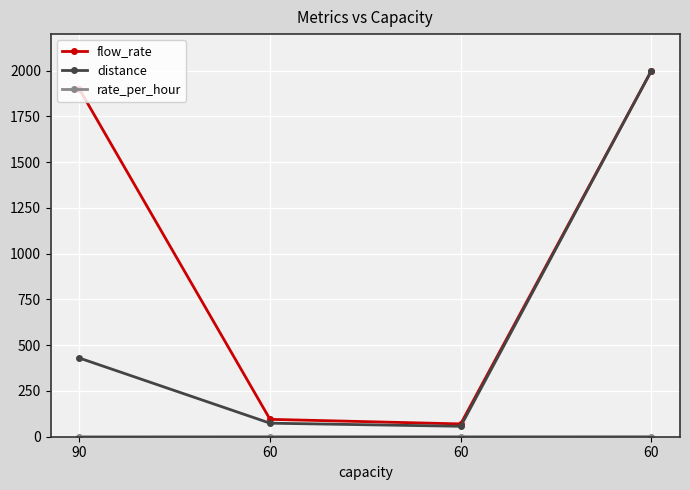

Is the value of distance at 90 greater than the value of rate_per_hour at 60?

Yes